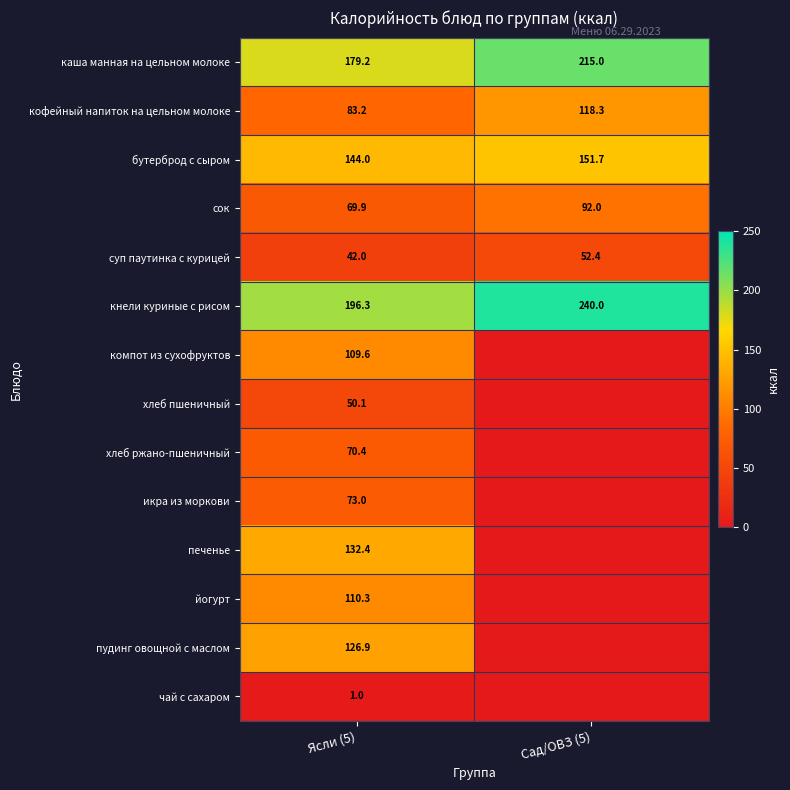

Which category has the highest value across all series?

Сад/ОВЗ (5)